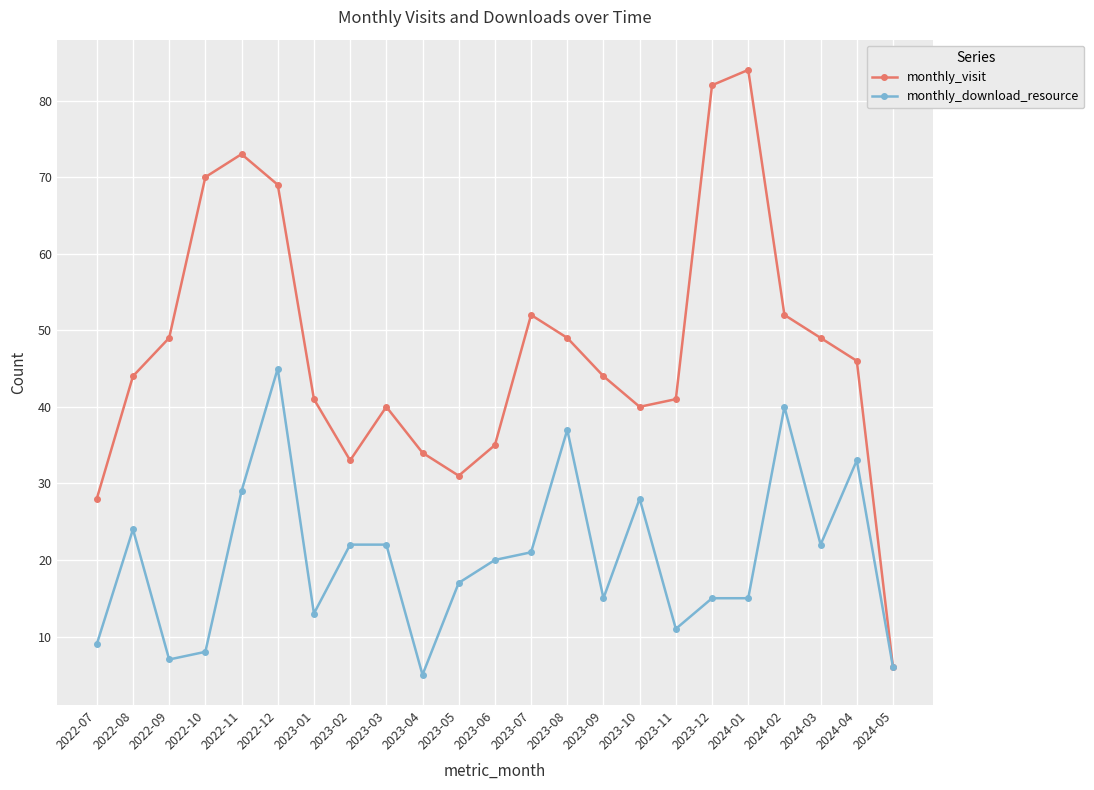

The monthly_visit series shows 33 at 2022-09. True or false?

False